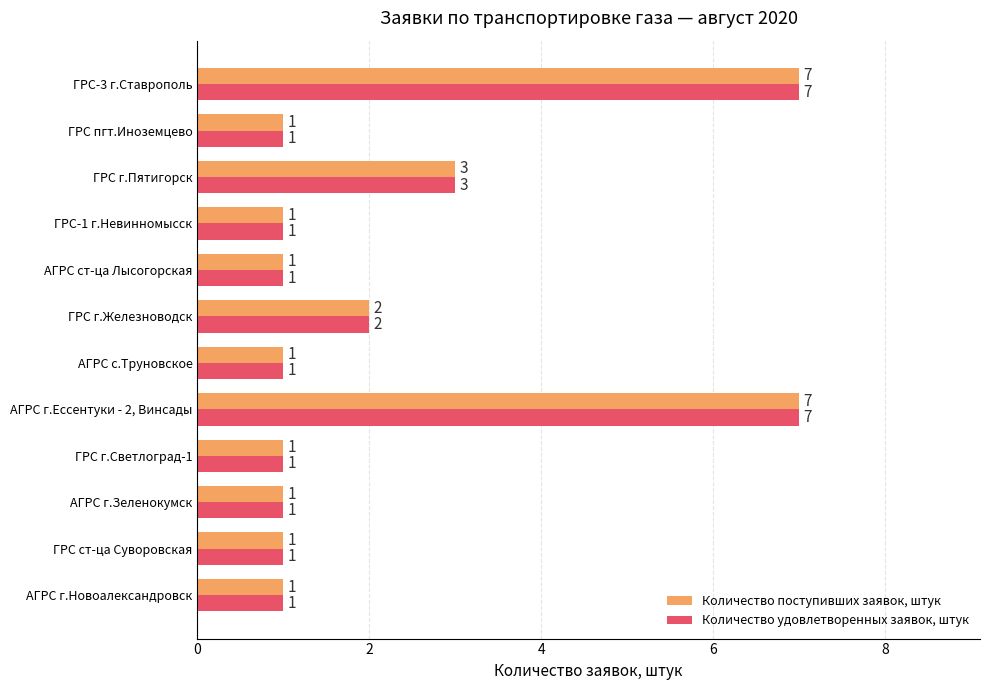

What is the total value across all series at ГРС-3 г.Ставрополь?

14